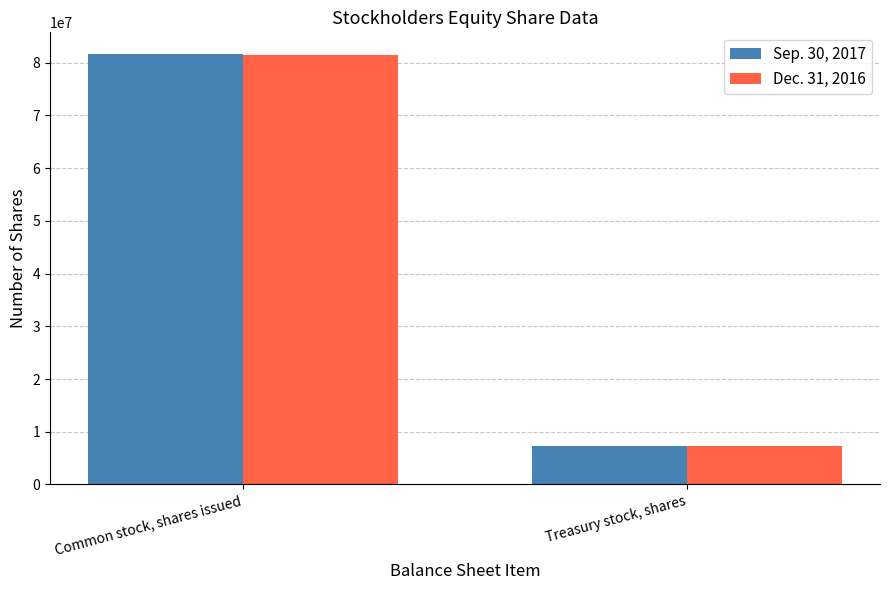

How many bars are there in each group?

2